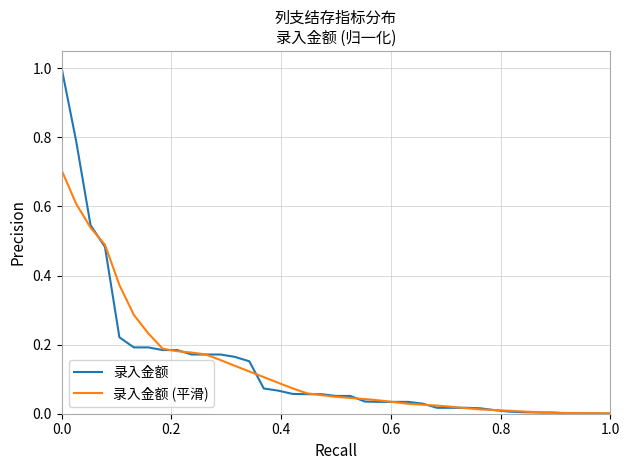

What is the maximum value for 录入金额?

1.0